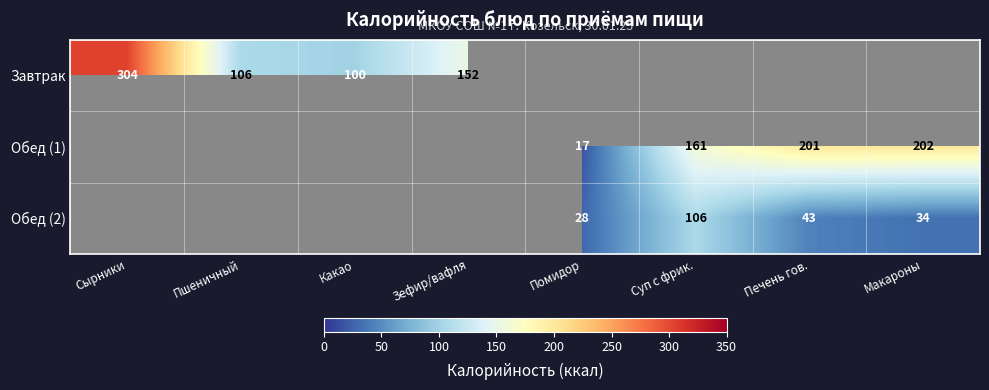

Is the value of Обед (1) at Суп с фрик. greater than the value of Завтрак at Какао?

Yes